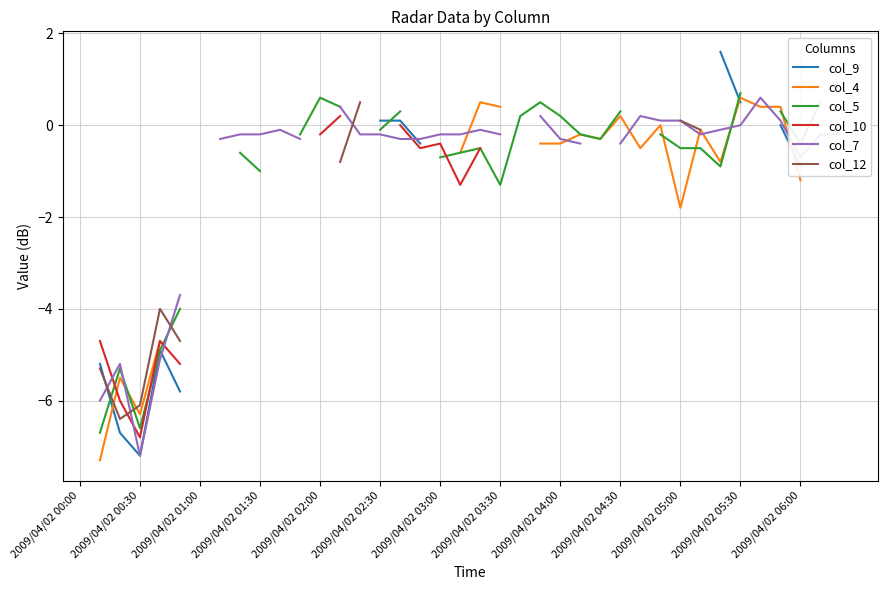

What is the smallest value displayed?

-7.3